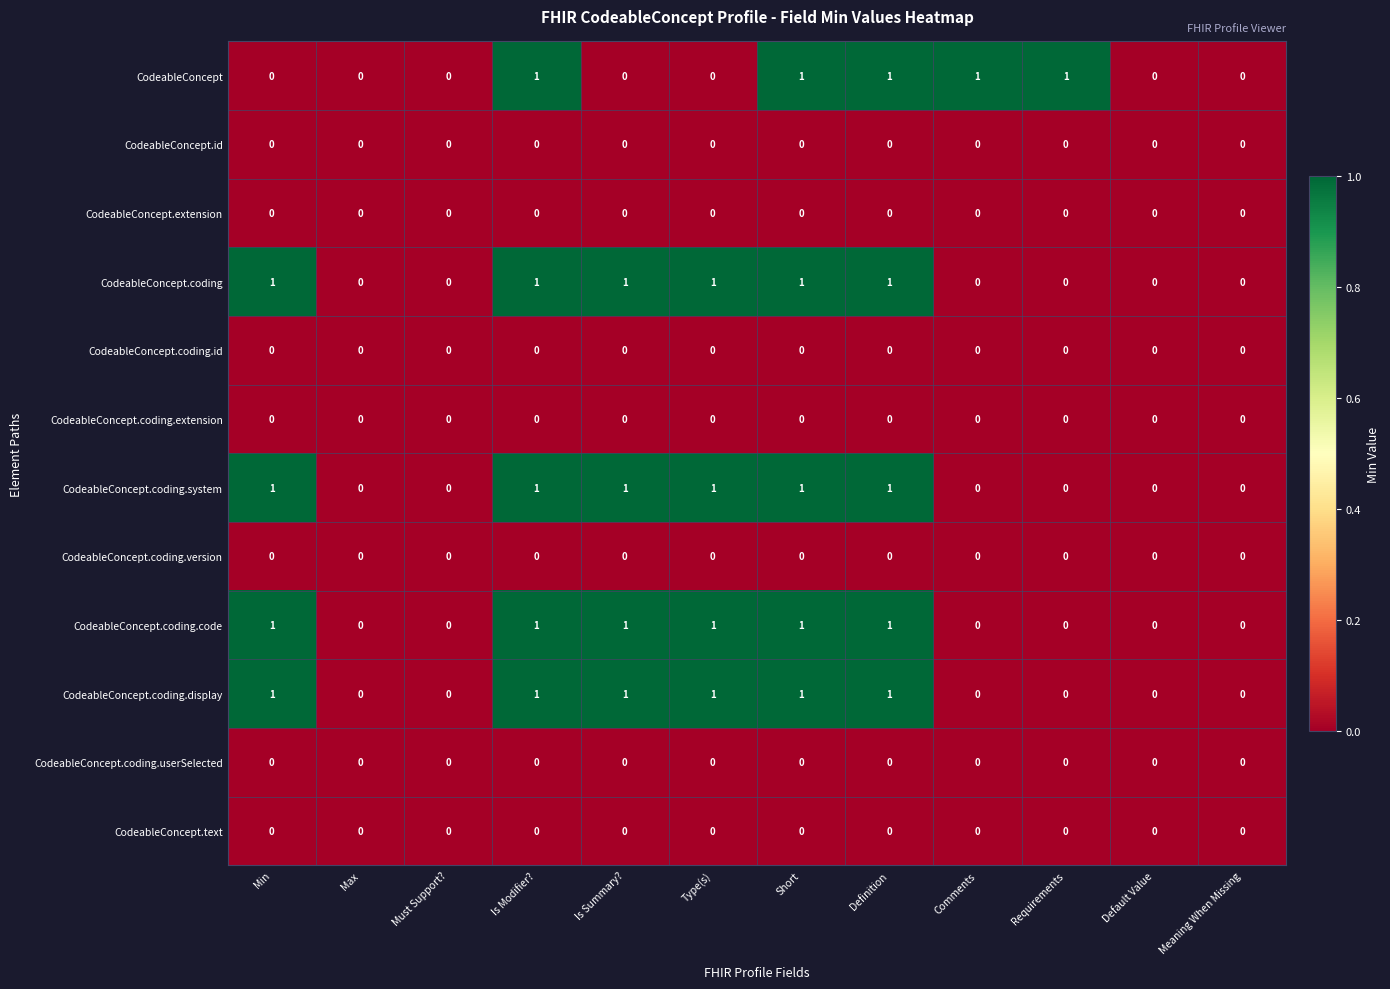

Which series changed the most between Must Support? and Requirements?

CodeableConcept